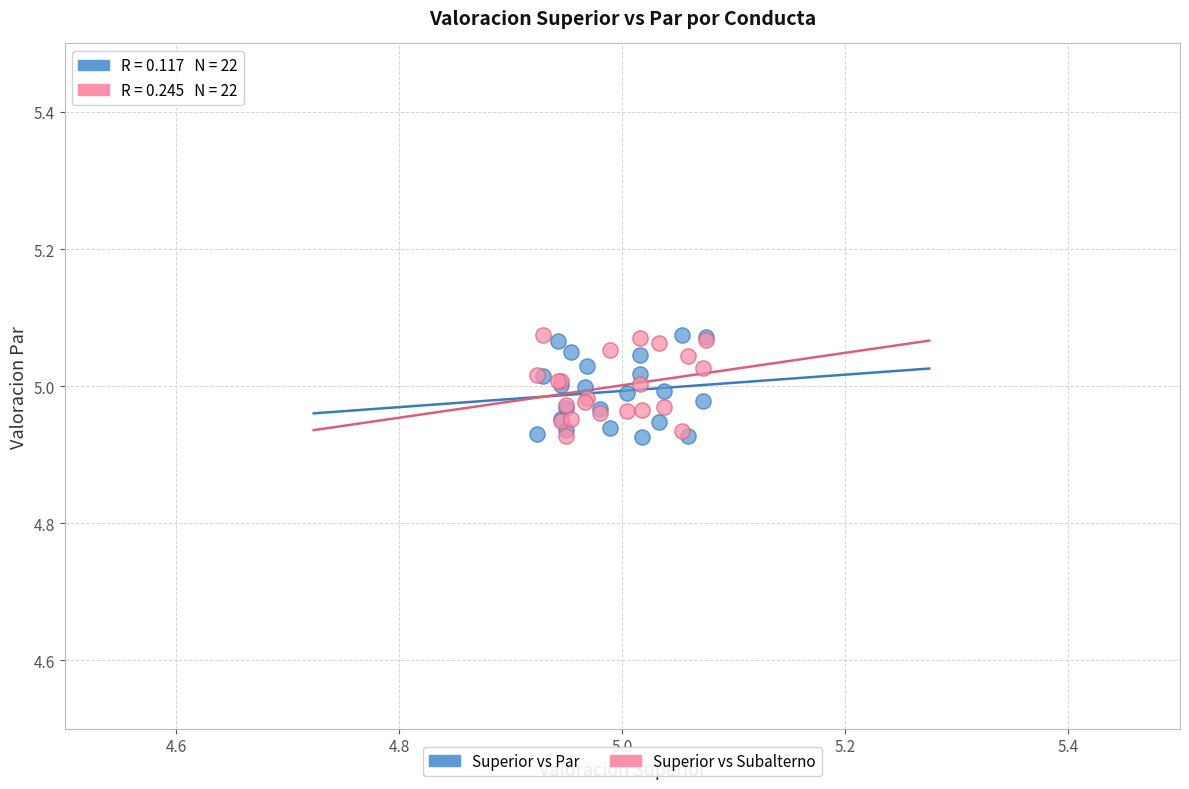

What are all the series names shown in the legend?

Superior vs Par, Superior vs Subalterno